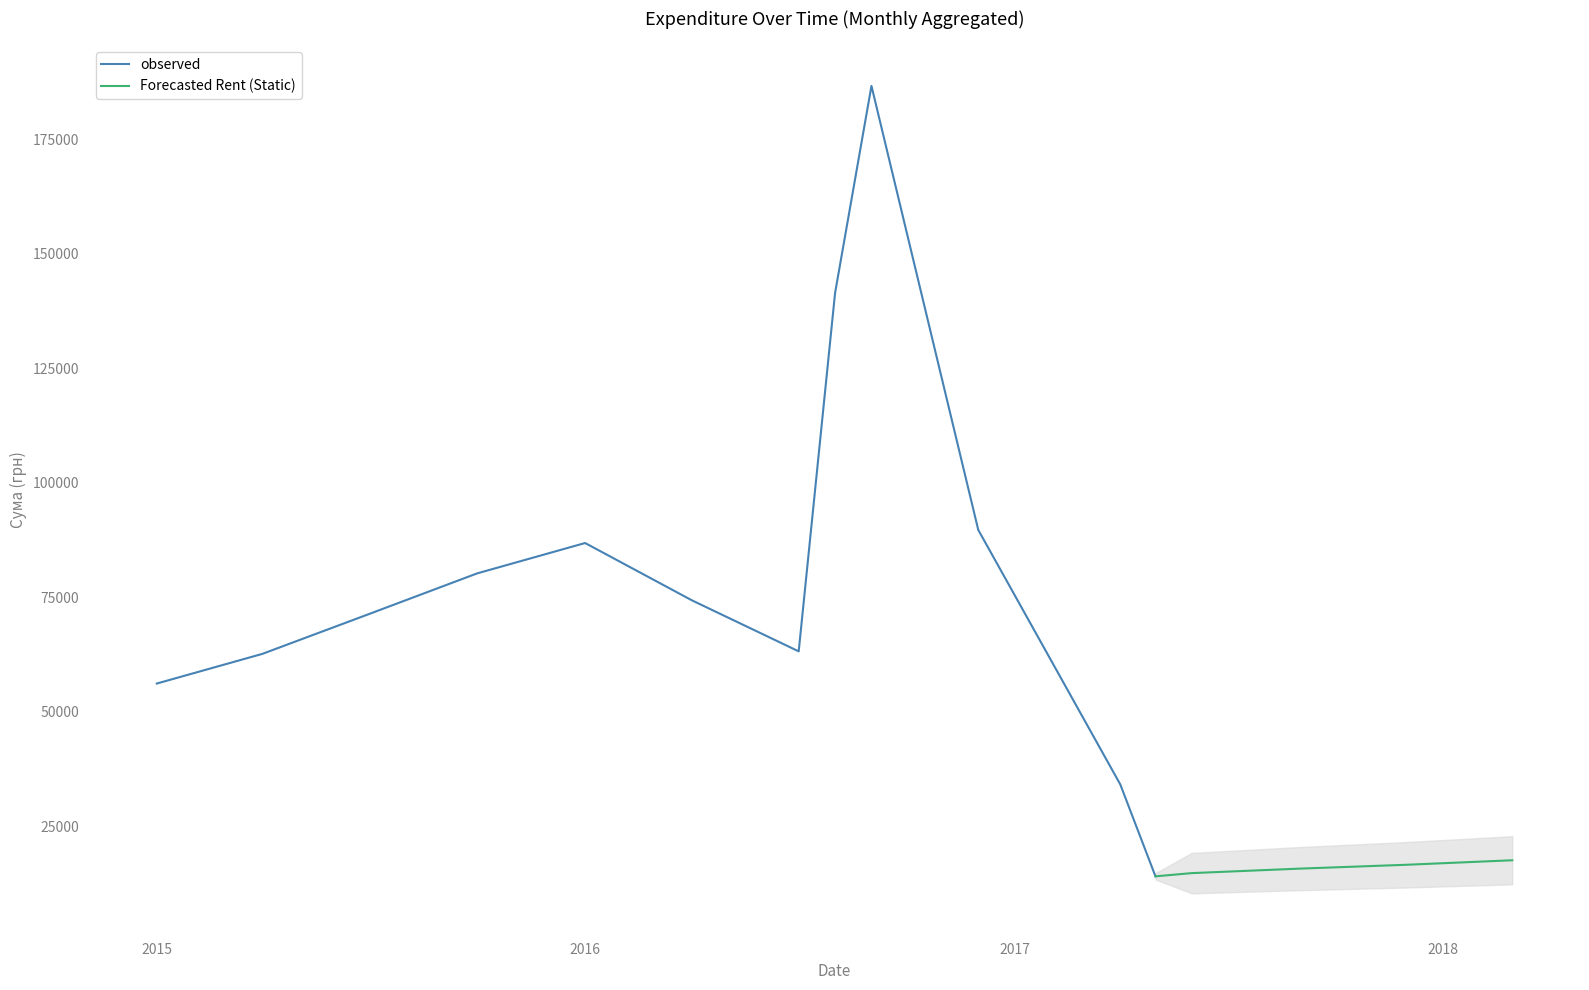

Where is observed nearest to the value 145108?

6